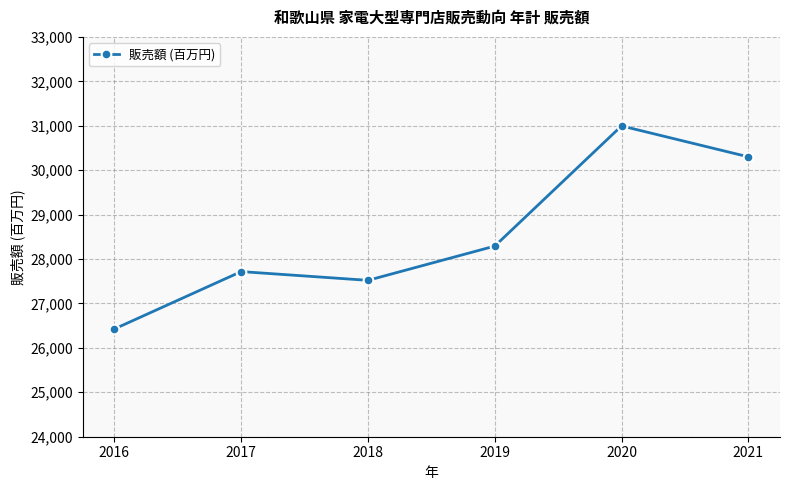

Is it true that the value at 2017 is 27717?

True